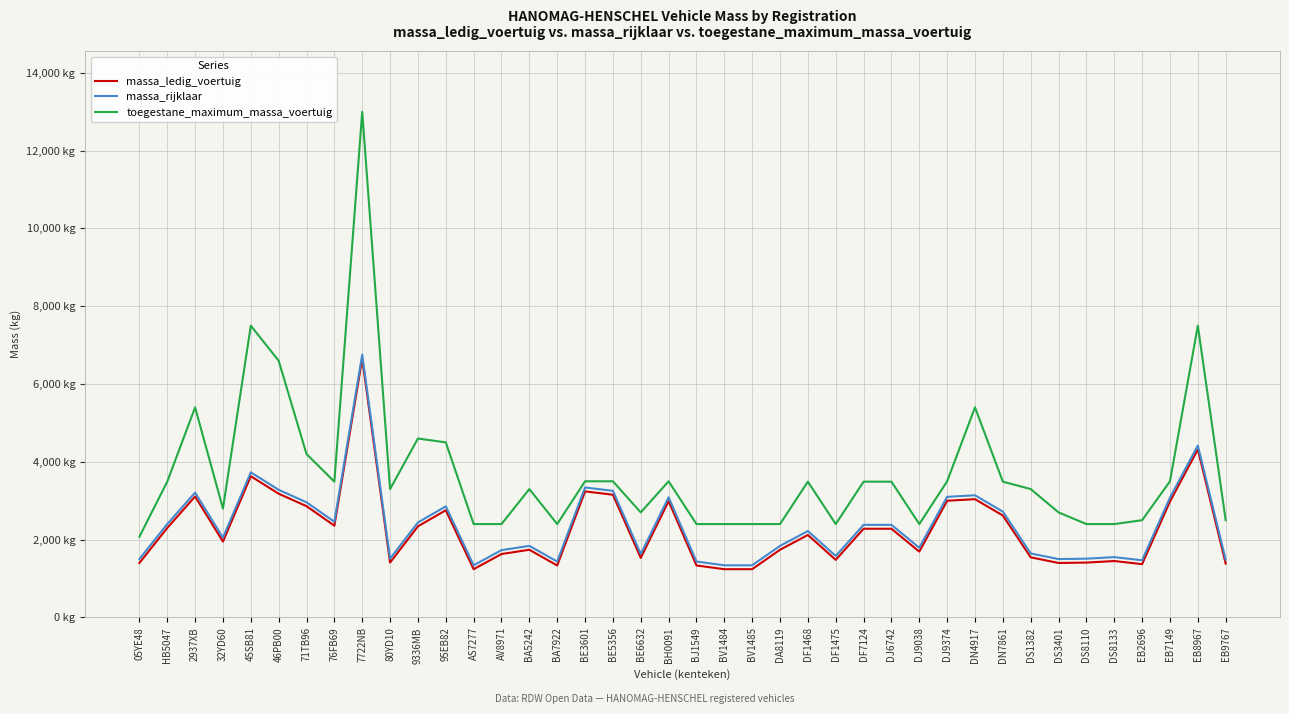

What is the spread (max minus min) of values at 71TB96?

1340